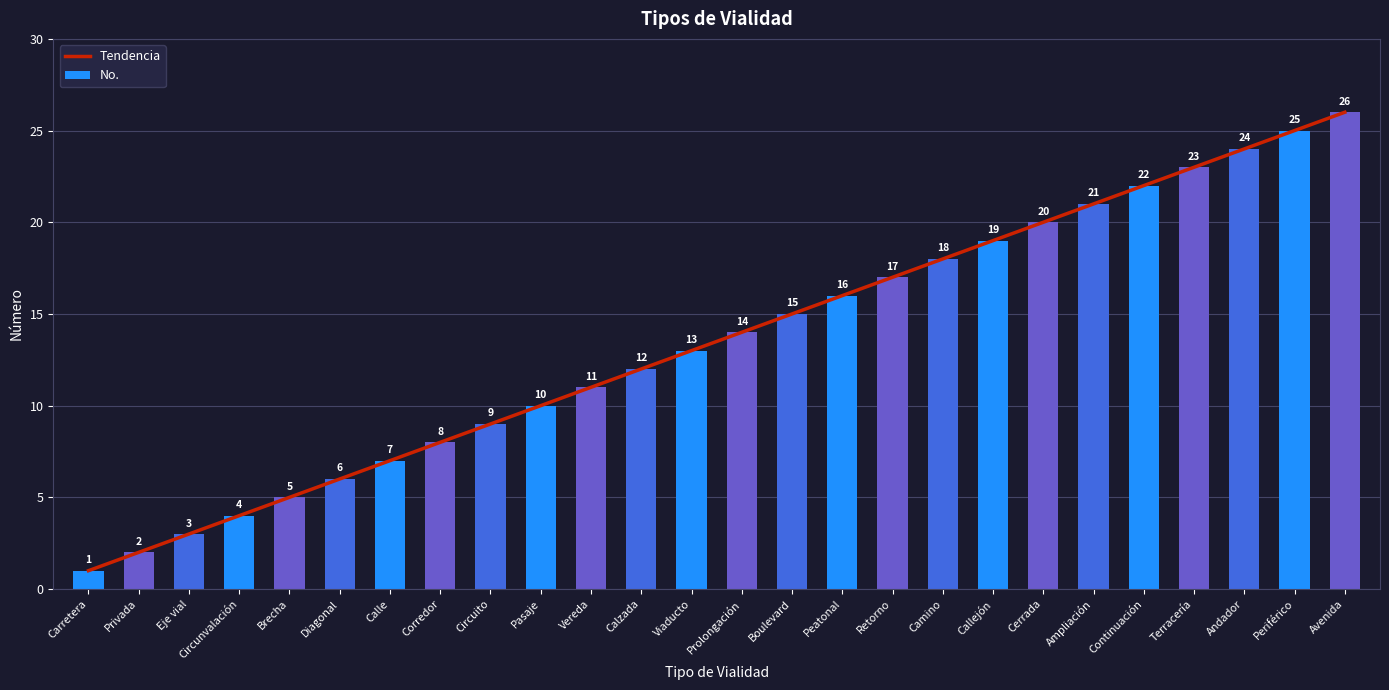

Reading right to left, what are all the values shown in this chart?

Tendencia: Avenida=26	Periférico=25	Andador=24	Terracería=23	Continuación=22	Ampliación=21	Cerrada=20	Callejón=19	Camino=18	Retorno=17	Peatonal=16	Boulevard=15	Prolongación=14	Viaducto=13	Calzada=12	Vereda=11	Pasaje=10	Circuito=9	Corredor=8	Calle=7	Diagonal=6	Brecha=5	Circunvalación=4	Eje vial=3	Privada=2	Carretera=1
No.: Avenida=26	Periférico=25	Andador=24	Terracería=23	Continuación=22	Ampliación=21	Cerrada=20	Callejón=19	Camino=18	Retorno=17	Peatonal=16	Boulevard=15	Prolongación=14	Viaducto=13	Calzada=12	Vereda=11	Pasaje=10	Circuito=9	Corredor=8	Calle=7	Diagonal=6	Brecha=5	Circunvalación=4	Eje vial=3	Privada=2	Carretera=1